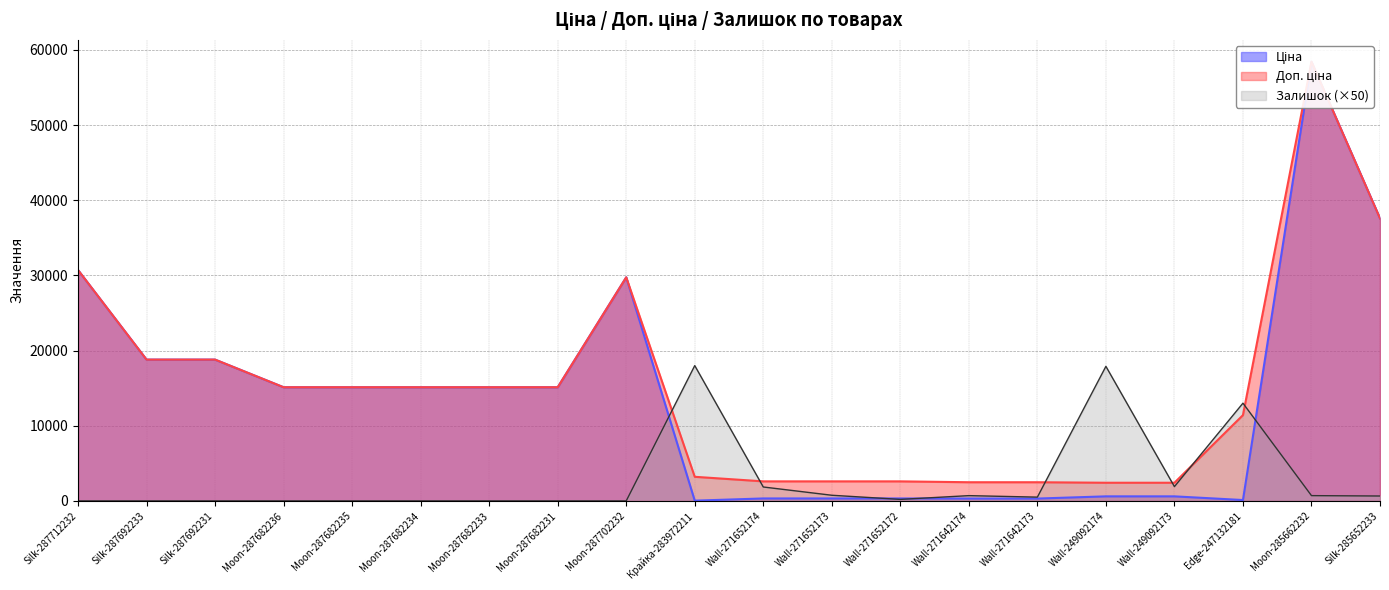

Between Крайка-283972211 and Wall-249092173, which is larger?

Wall-249092173